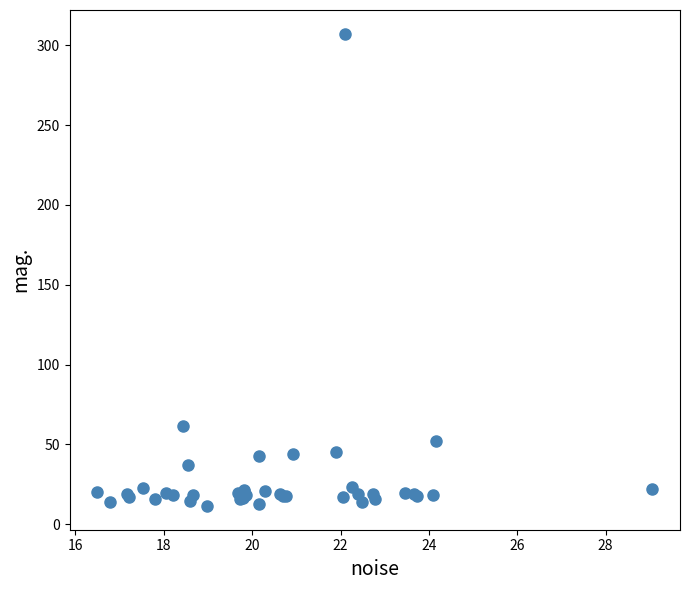

What Y value in the scatter plot is closest to 159?

61.7